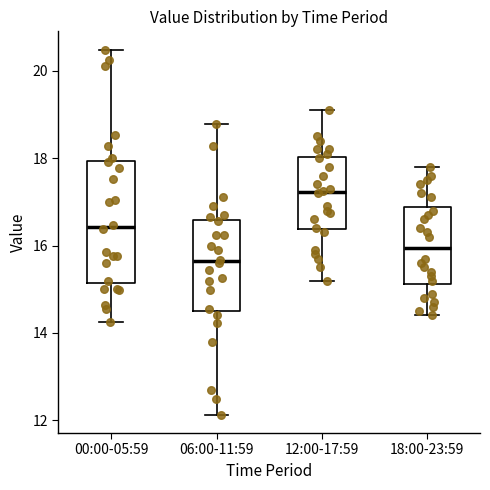

Comparing the boxes themselves (not the whiskers), which one is the tallest?

00:00-05:59